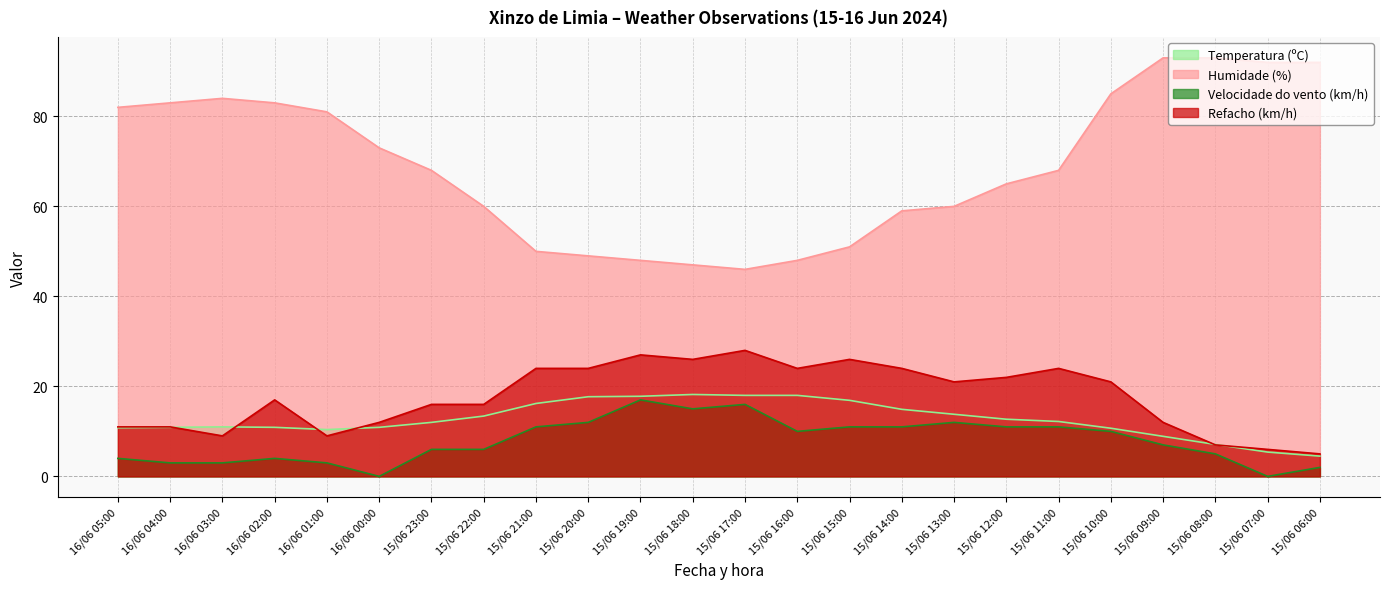

List the labels in order of Humidade (%) value, smallest first.

15/06 17:00, 15/06 18:00, 15/06 19:00, 15/06 16:00, 15/06 20:00, 15/06 21:00, 15/06 15:00, 15/06 14:00, 15/06 22:00, 15/06 13:00, 15/06 12:00, 15/06 23:00, 15/06 11:00, 16/06 00:00, 16/06 01:00, 16/06 05:00, 16/06 04:00, 16/06 02:00, 16/06 03:00, 15/06 10:00, 15/06 07:00, 15/06 06:00, 15/06 09:00, 15/06 08:00